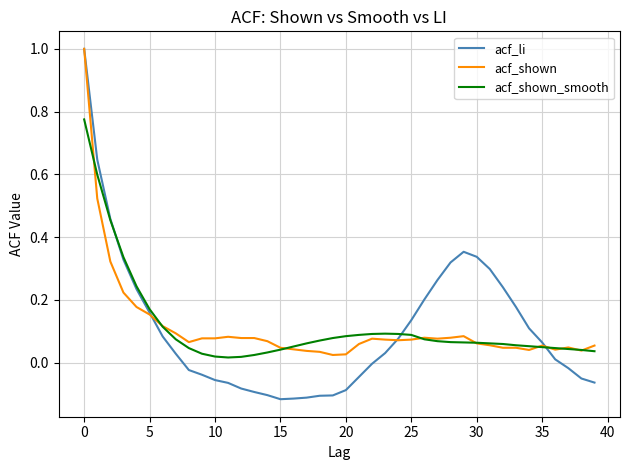

What is the greatest value displayed?

1.0